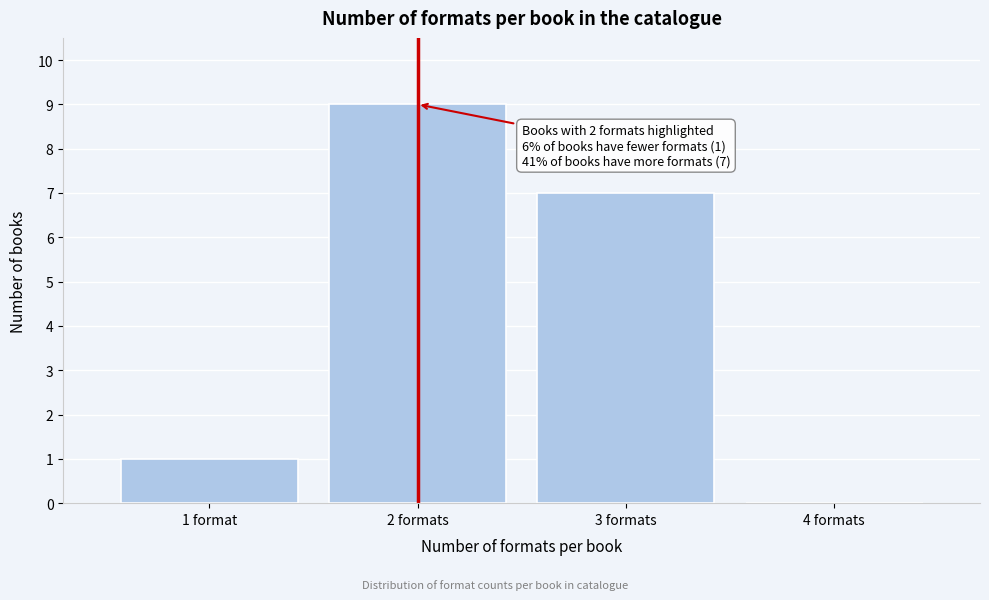

Reading left to right, extract all data points from this chart.

1 format=1	2 formats=9	3 formats=7	4 formats=0